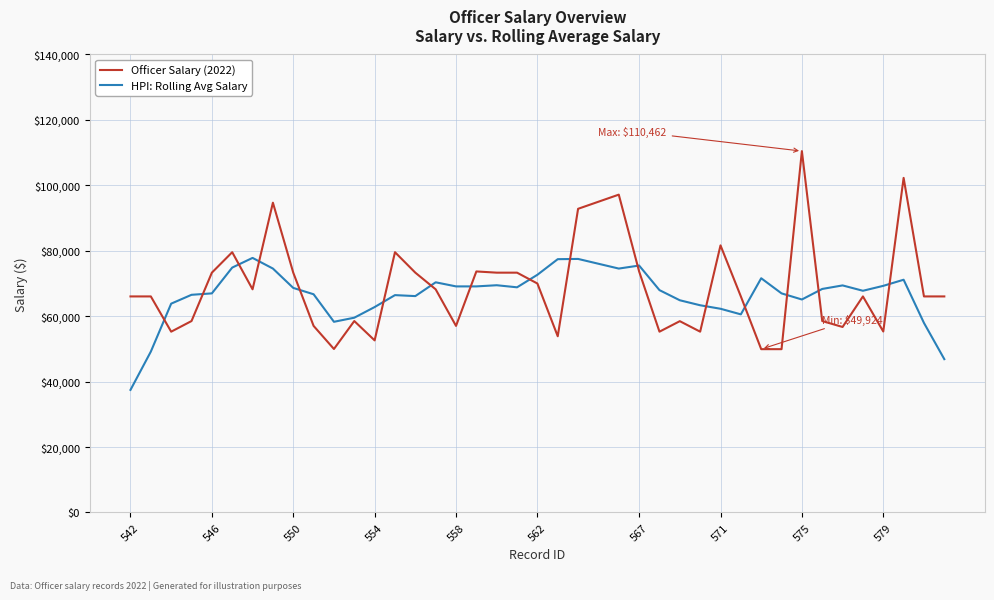

What is the minimum value shown in the chart?

37471.4